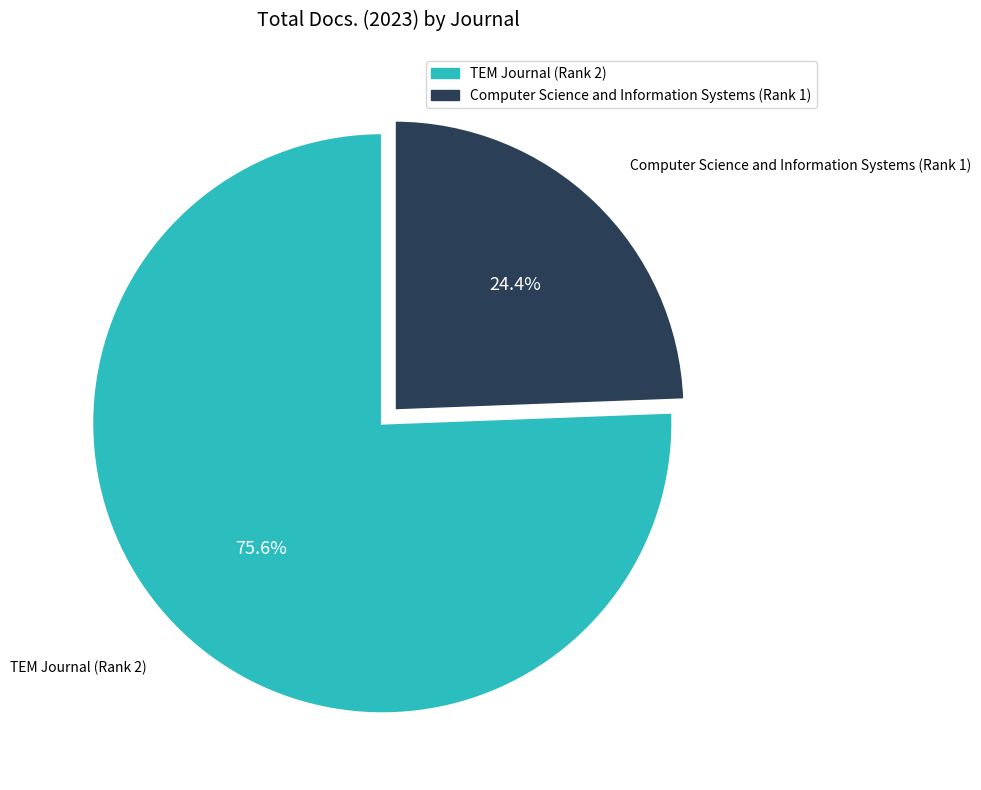

What is the majority slice?

TEM Journal (Rank 2)